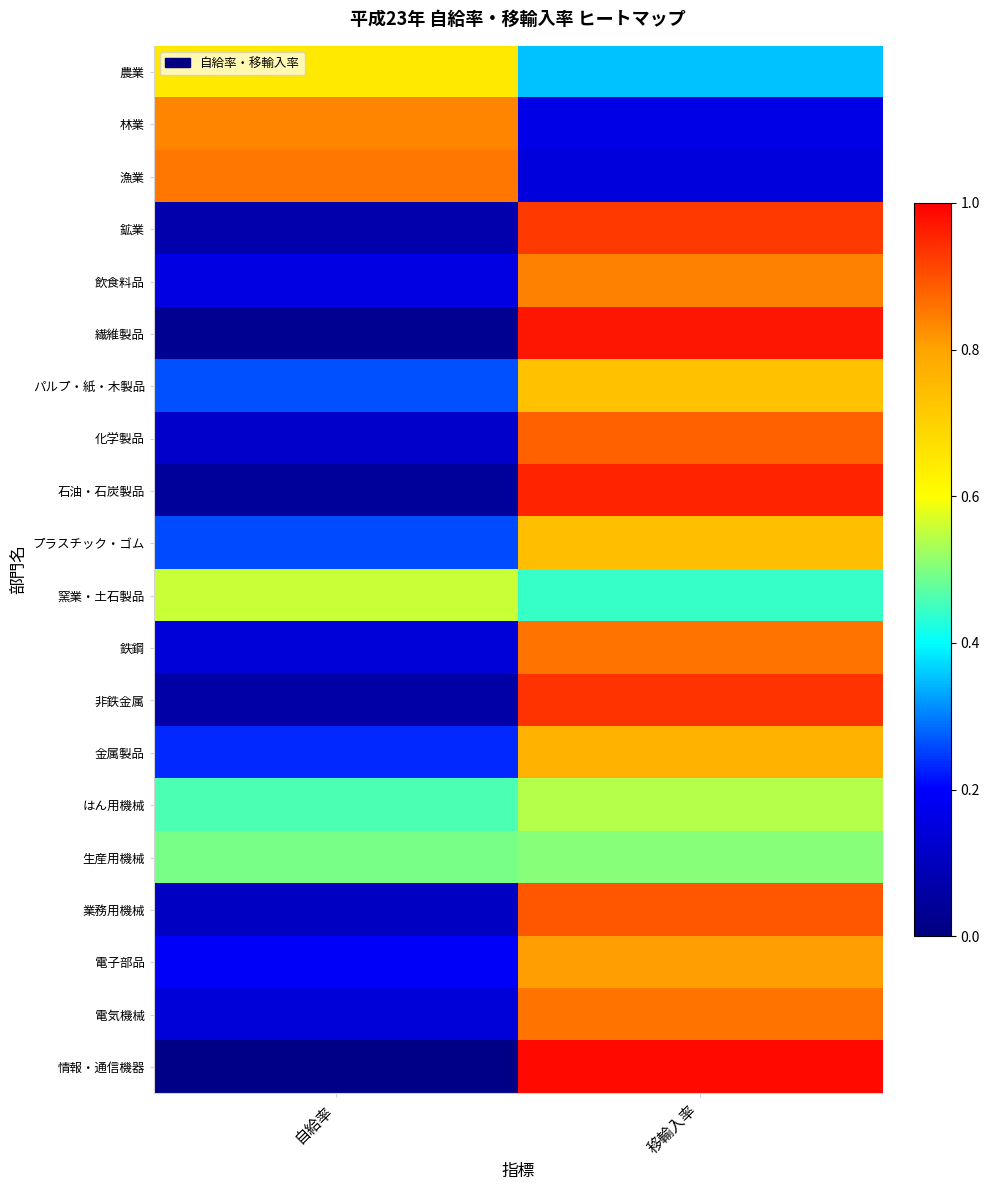

What is the greatest value displayed?

1.0